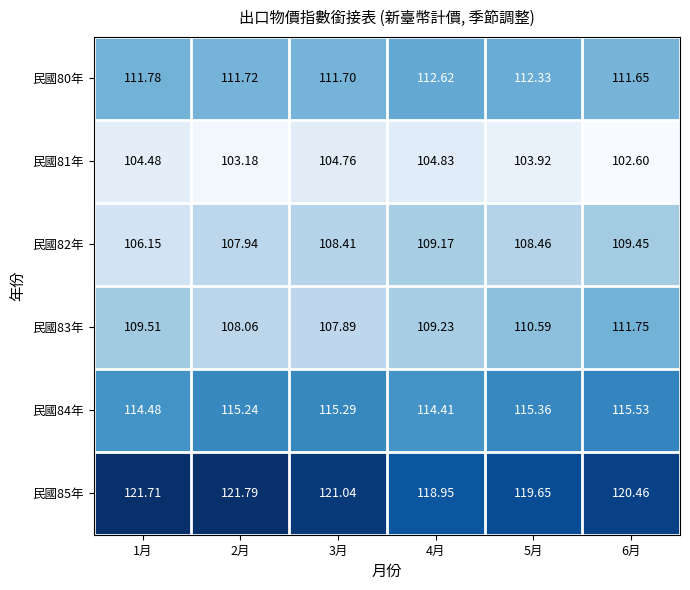

Is the value of 民國80年 at 5月 greater than the value of 民國84年 at 6月?

No